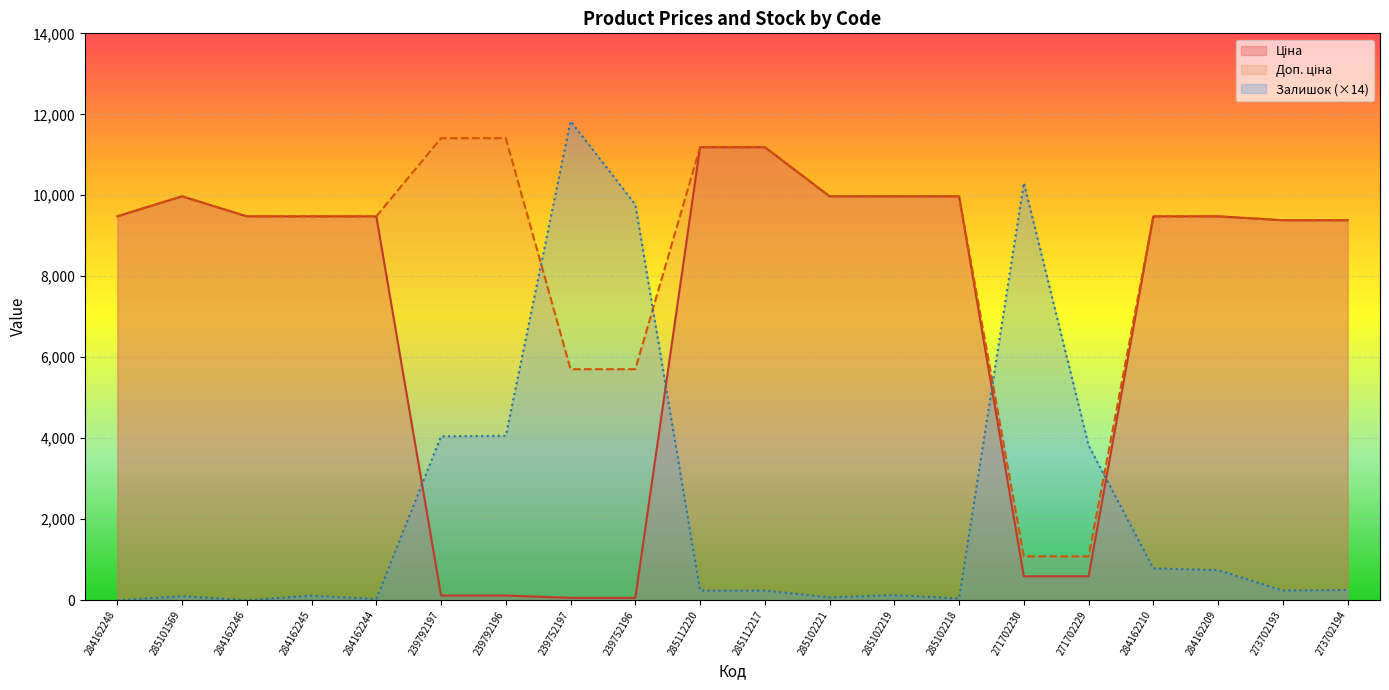

True or false: Доп. ціна and Ціна cross at least once.

False